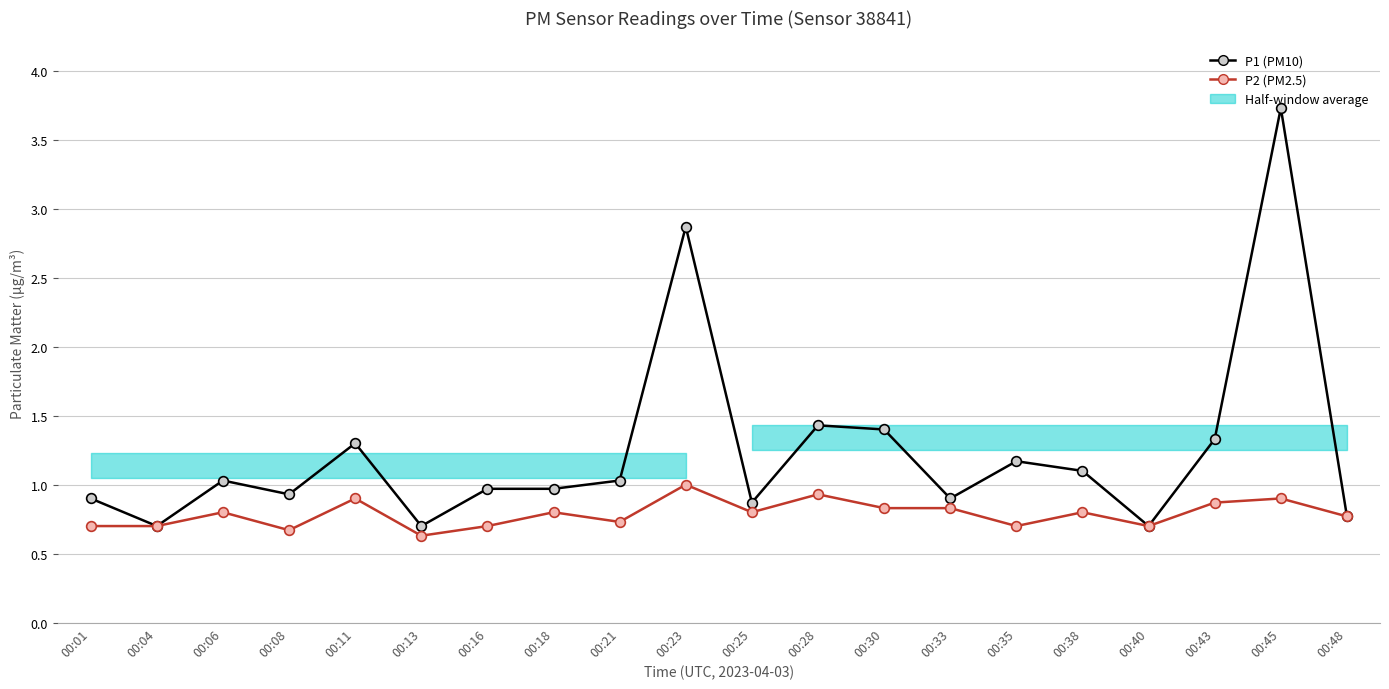

Where is the first local maximum for P2 (PM2.5)?

00:06